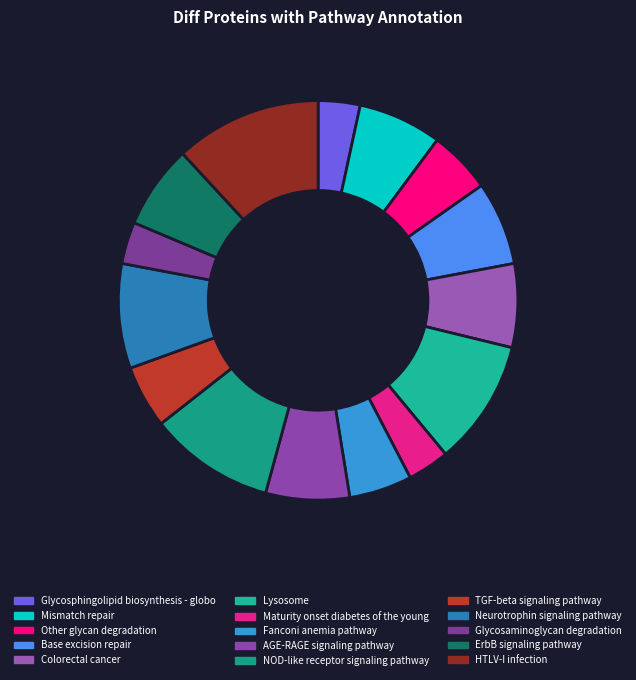

The Glycosaminoglycan degradation slice represents 10% of the pie. True or false?

False